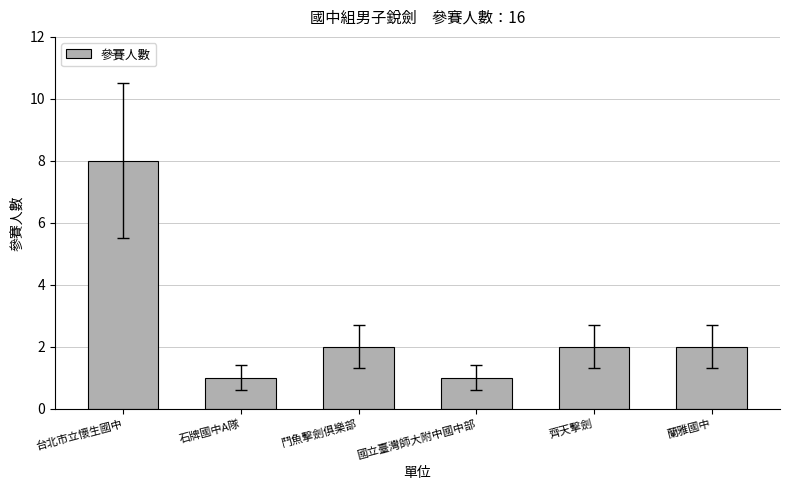

Does the chart contain stacked bars?

No